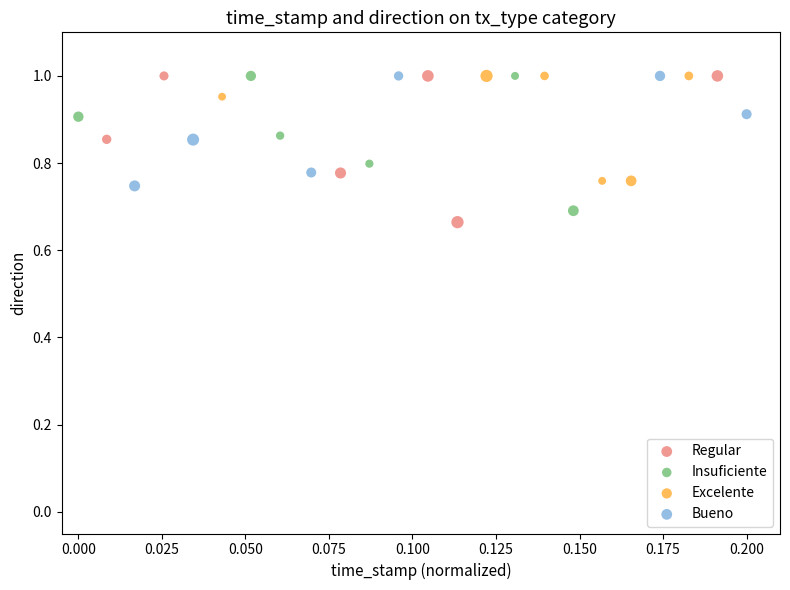

What are all the series names shown in the legend?

Regular, Insuficiente, Excelente, Bueno